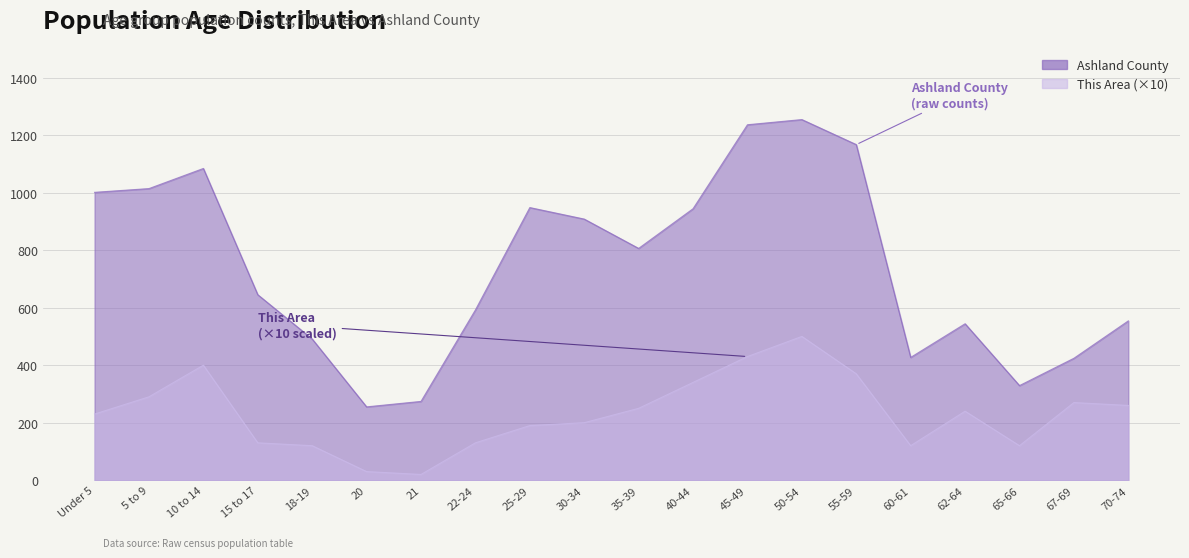

Rank the categories by Ashland County value from lowest to highest.

20, 21, 65-66, 67-69, 60-61, 18-19, 62-64, 70-74, 22-24, 15 to 17, 35-39, 30-34, 40-44, 25-29, Under 5, 5 to 9, 10 to 14, 55-59, 45-49, 50-54